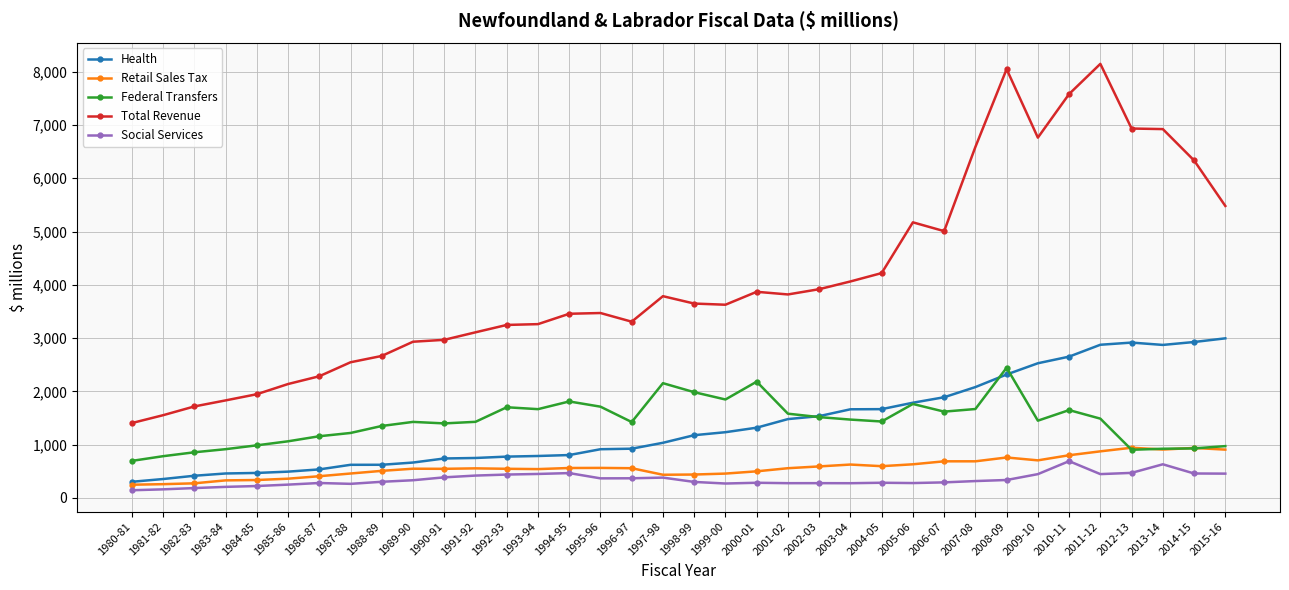

How many data points in Federal Transfers are above 1449?

18